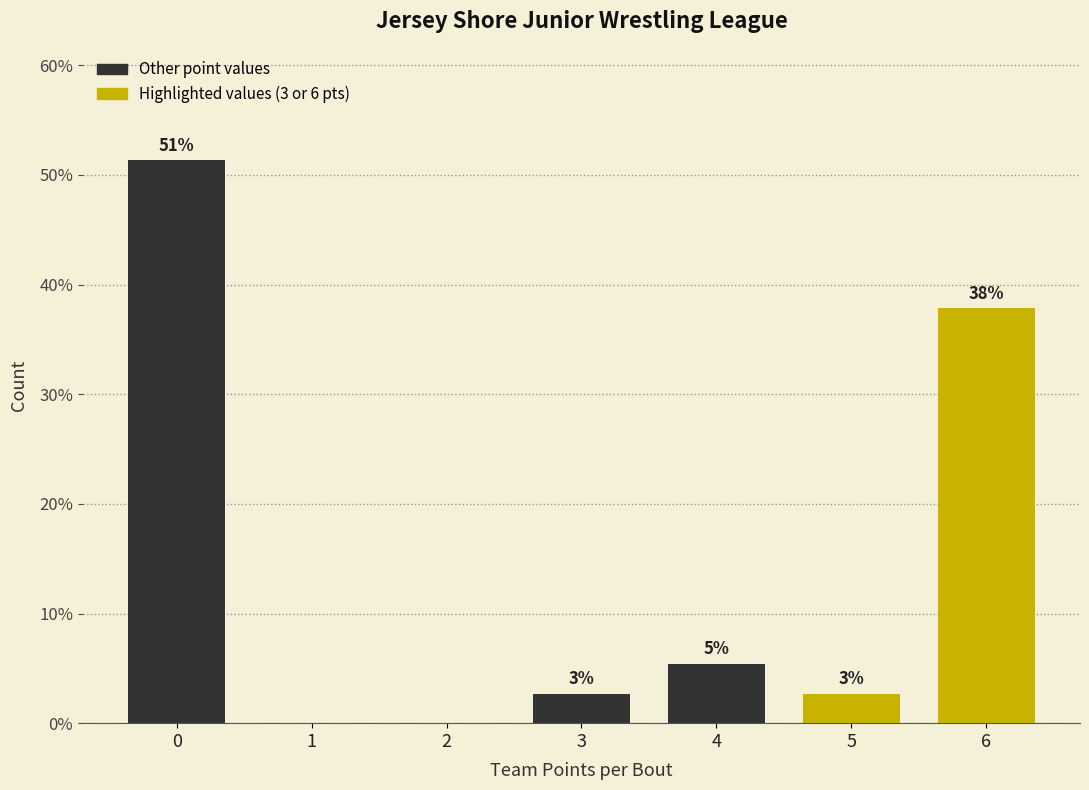

Are the bars horizontal?

No